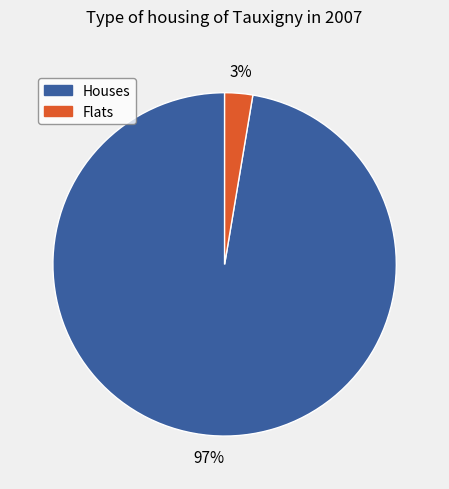

How many segments does this pie chart have?

2